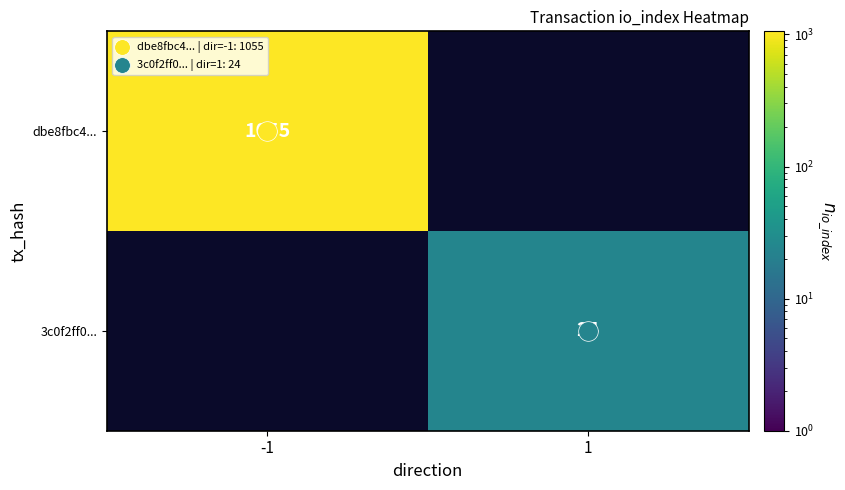

What is the smallest value displayed?

24.0